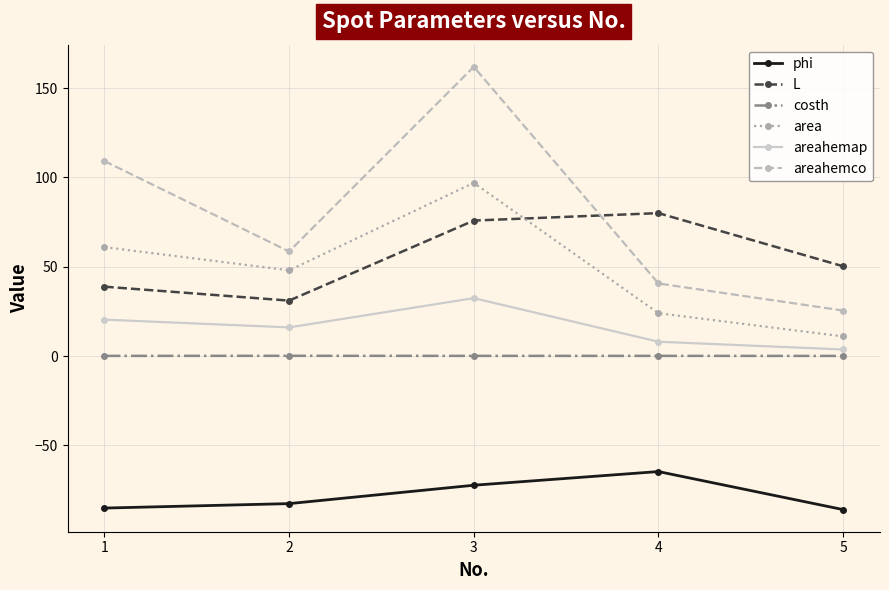

Is this an area chart (filled region under the line)?

No